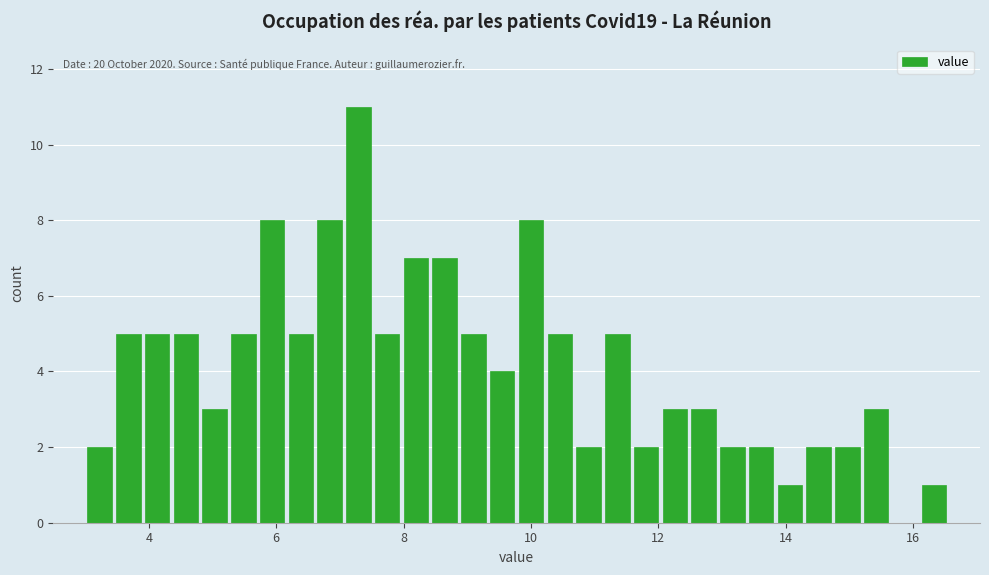

Read against the x-axis, roughly where is the centre of the tallest bar?

7.2